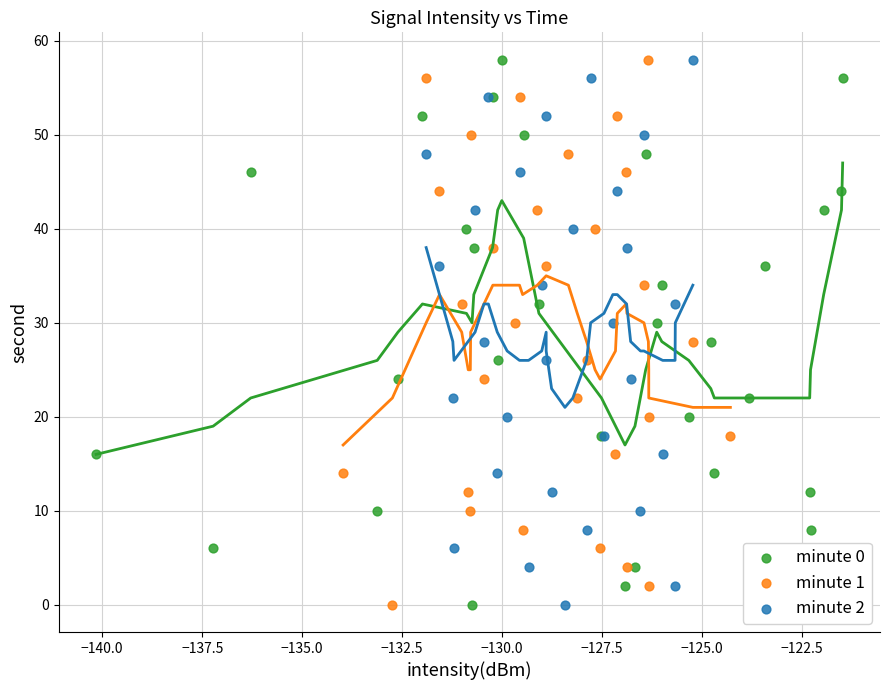

What are all the series names shown in the legend?

minute 0, minute 1, minute 2